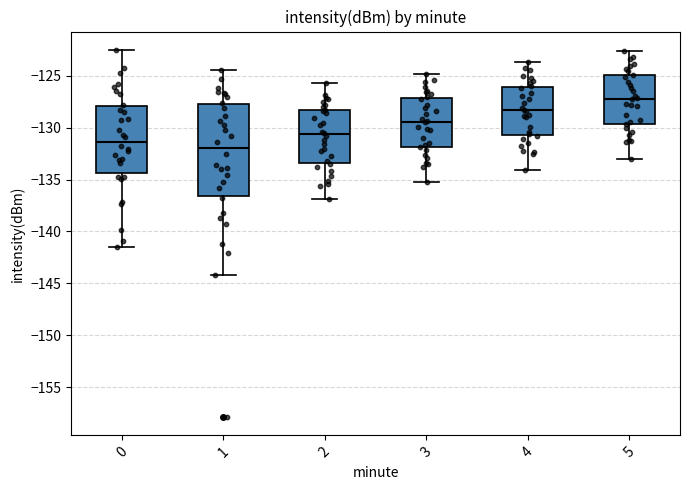

Reading left to right, transcribe this box plot: for each box, give where its median line is, the range the box spans, and where its two whiskers end, as read against the y-axis. The values are not printed on the chart, so give them approximately, as read against the axis.

0: median -131.5, box -134.5 to -128.0, whiskers -141.5 to -122.5
1: median -132.0, box -136.5 to -127.5, whiskers -144.0 to -124.5
2: median -130.5, box -133.5 to -128.5, whiskers -137.0 to -125.5
3: median -129.5, box -132.0 to -127.0, whiskers -135.0 to -125.0
4: median -128.5, box -130.5 to -126.0, whiskers -134.0 to -123.5
5: median -127.0, box -129.5 to -125.0, whiskers -133.0 to -122.5